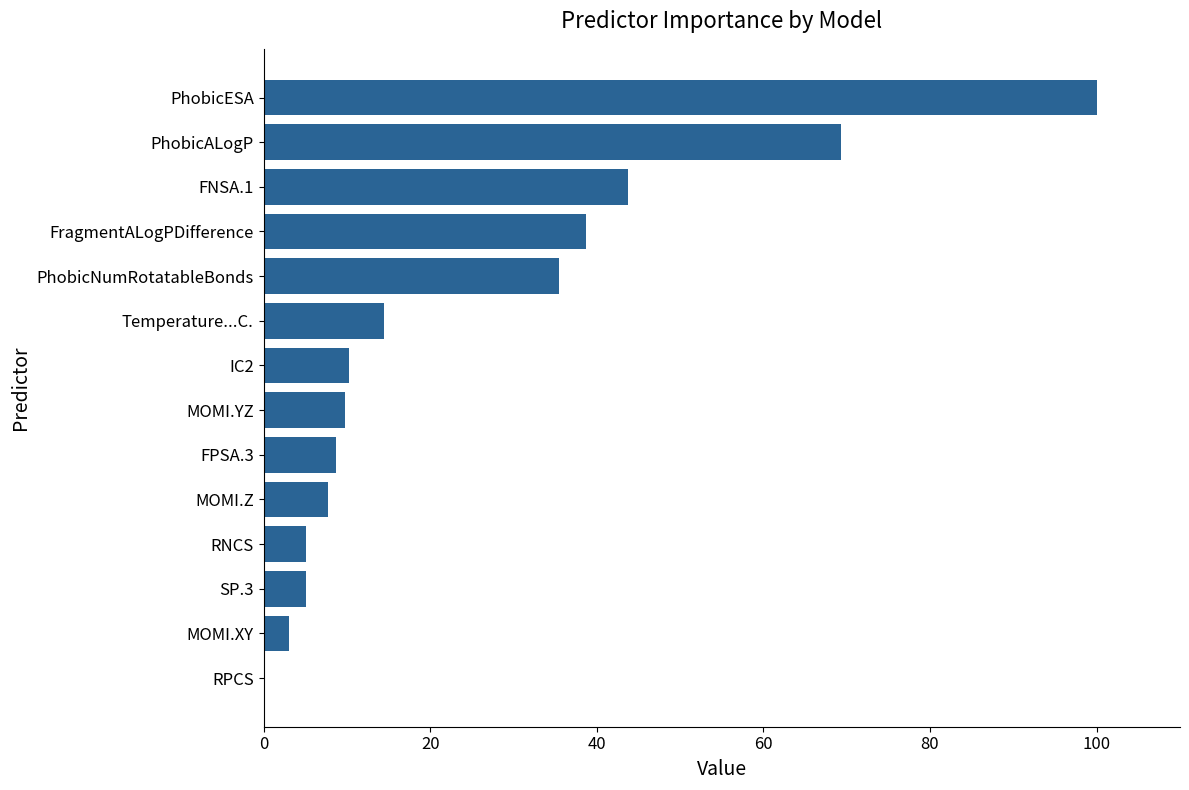

The chart shows a value of 4.2 at MOMI.Z. True or false?

False